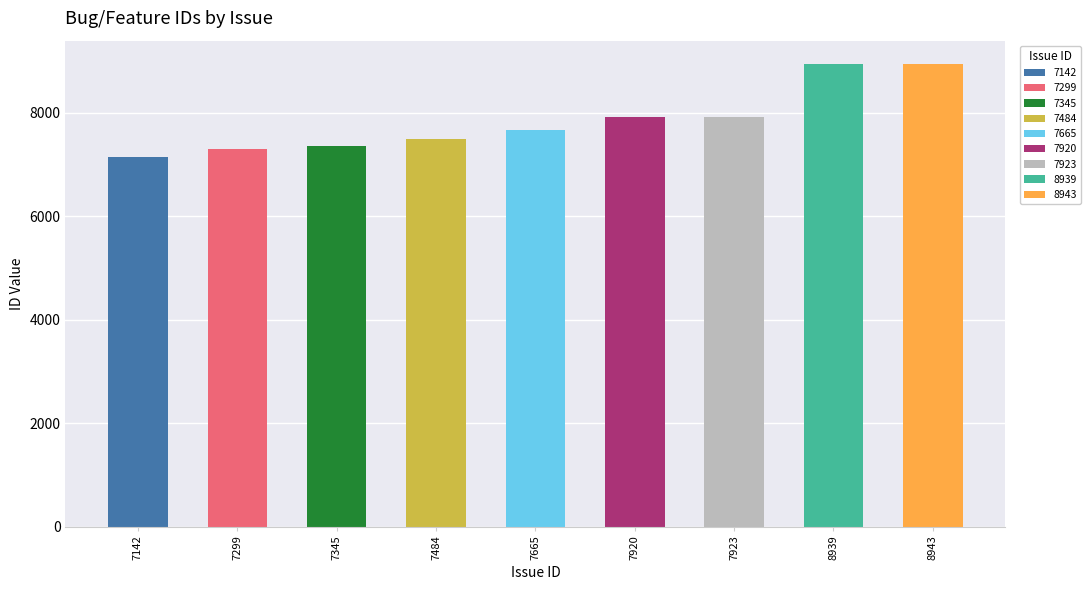

Reading left to right, list all the values displayed in this chart.

7142=7142	7299=7299	7345=7345	7484=7484	7665=7665	7920=7920	7923=7923	8939=8939	8943=8943